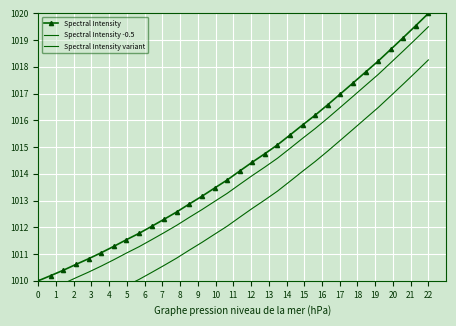

True or false: Spectral Intensity has more than 2 interior local peaks.

False